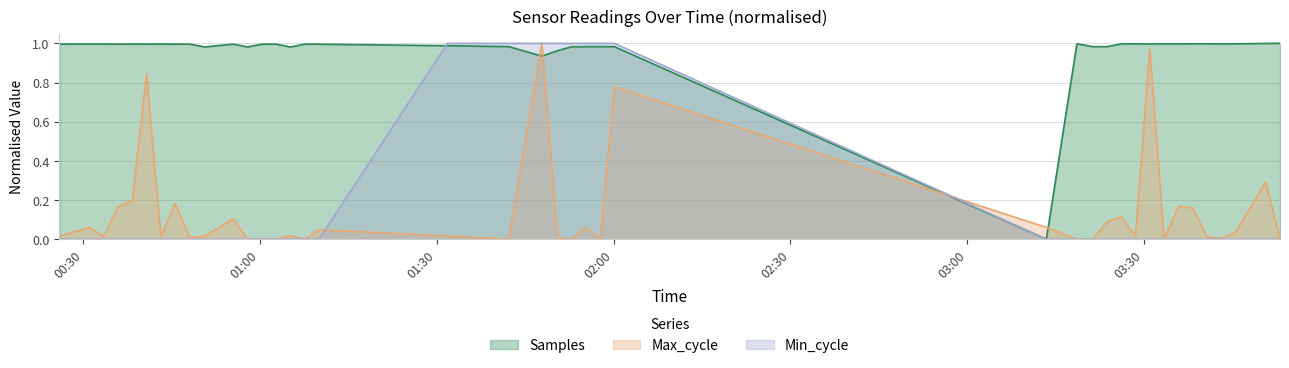

How many intersections are there between Samples and Max_cycle?

4